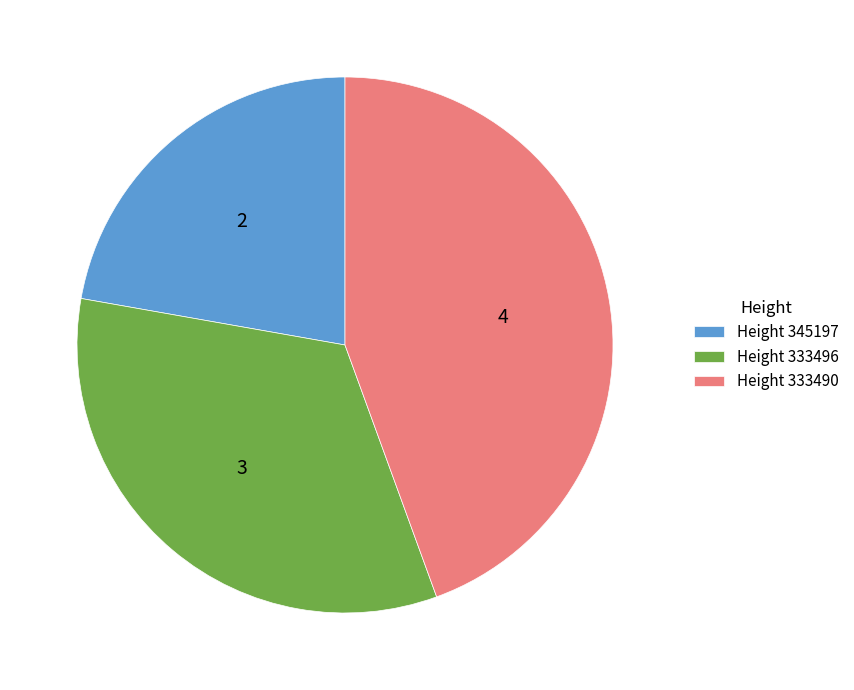

Between Height 345197 and Height 333496, which is larger?

Height 333496